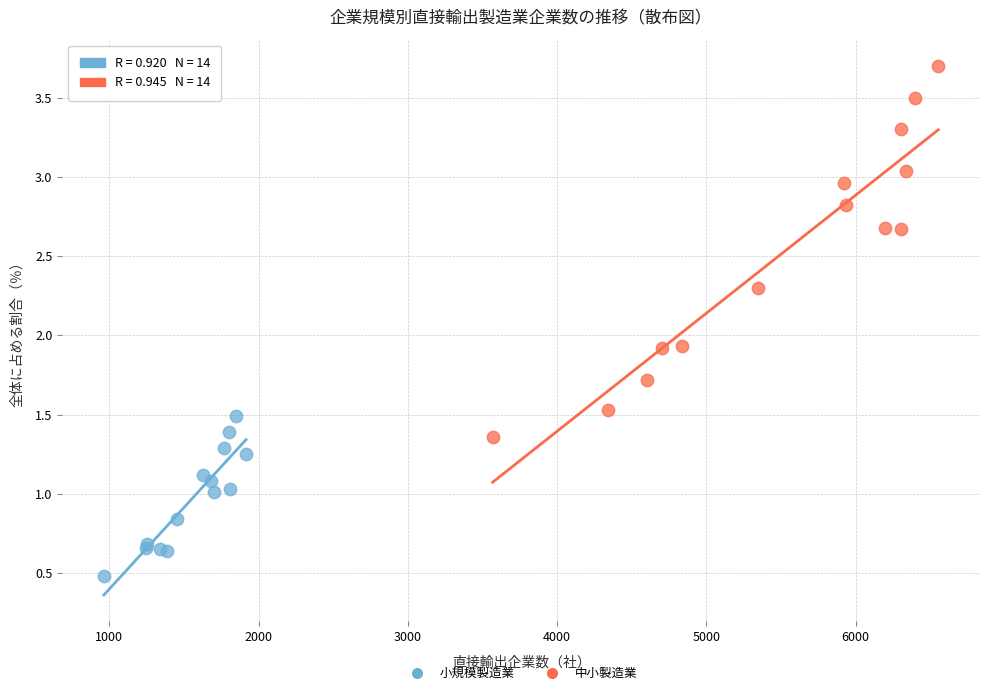

Which series has the largest Y range (max minus min)?

中小製造業